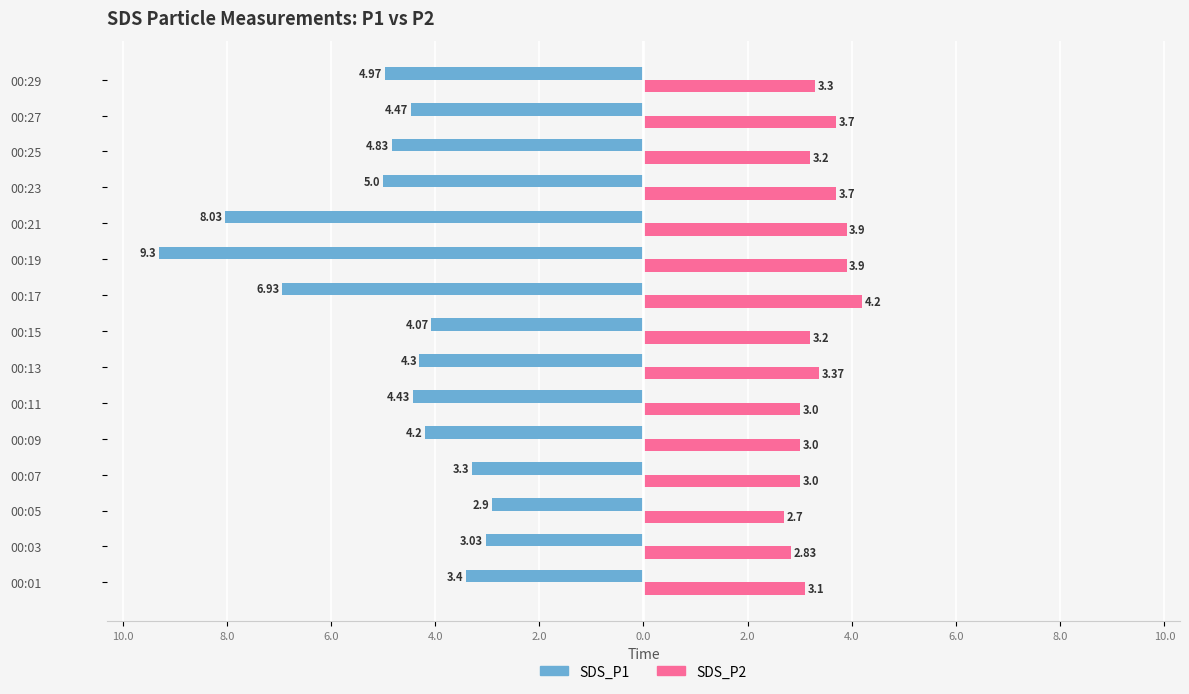

Reading left to right, extract all data points from this chart.

SDS_P1: -3.4	-3.0	-2.9	-3.3	-4.2	-4.4	-4.3	-4.1	-6.9	-9.3	-8.0	-5.0	-4.8	-4.5	-5.0
SDS_P2: 3.1	2.8	2.7	3.0	3.0	3.0	3.4	3.2	4.2	3.9	3.9	3.7	3.2	3.7	3.3